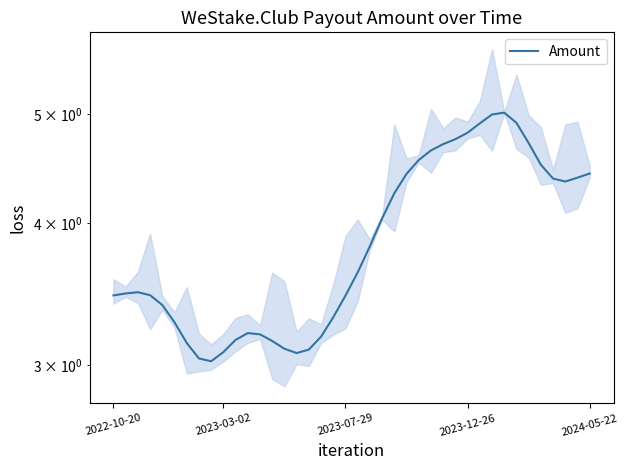

Reading left to right, what are all the values shown in this chart?

3.5	3.5	3.5	3.5	3.4	3.3	3.1	3.0	3.0	3.1	3.2	3.2	3.2	3.1	3.1	3.1	3.1	3.2	3.3	3.5	3.6	3.8	4.0	4.3	4.4	4.6	4.6	4.7	4.7	4.8	4.9	5.0	5.0	4.9	4.7	4.5	4.4	4.4	4.4	4.4